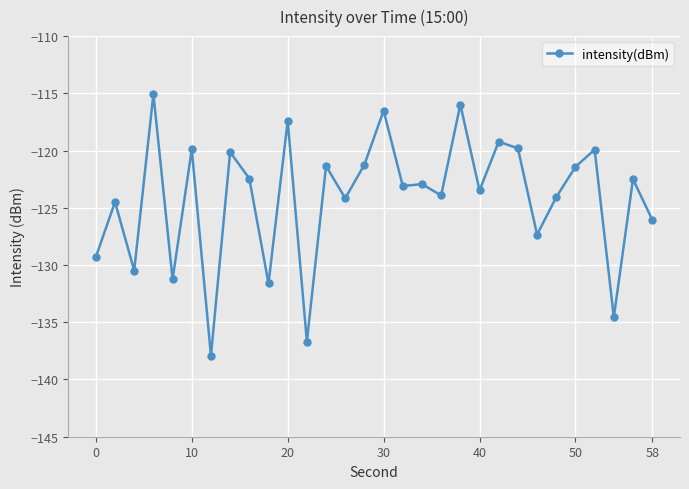

What is the greatest value displayed?

-115.1